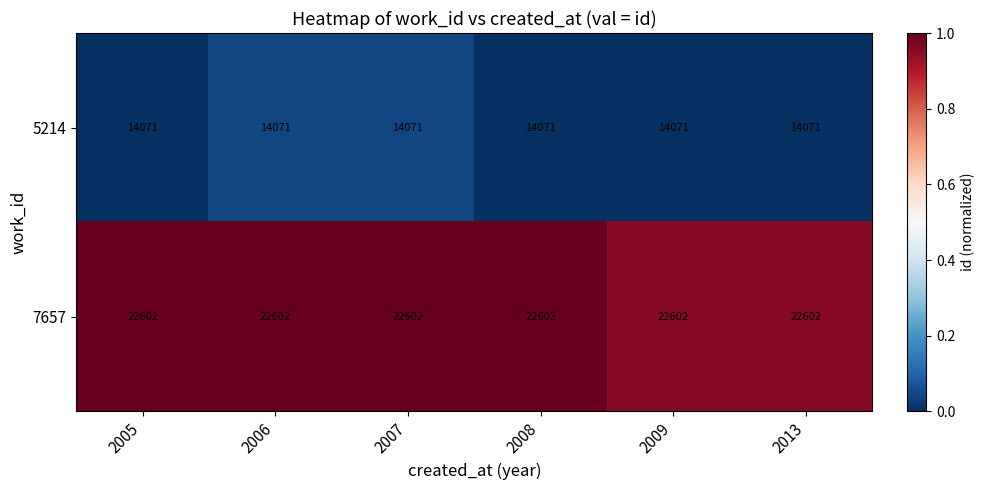

What is the sum of all 7657 values?

135612